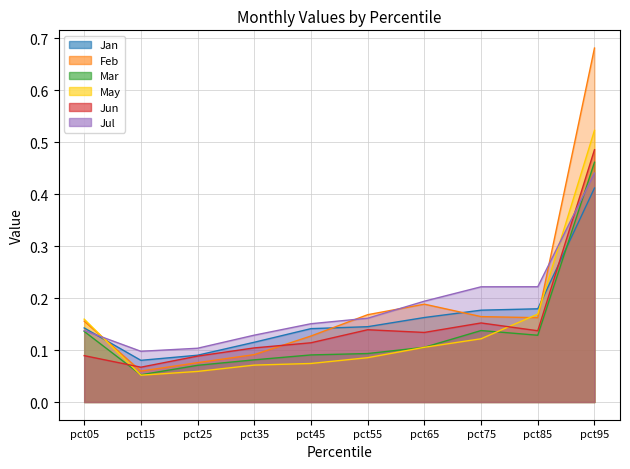

Is the value of Mar at pct85 greater than the value of Feb at pct15?

Yes